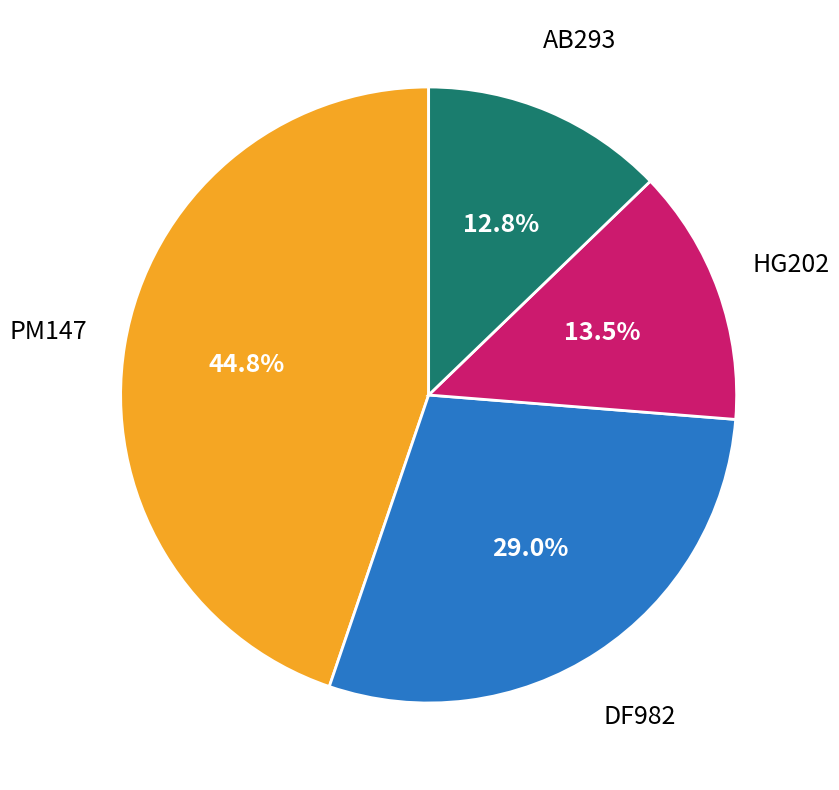

Does any single category account for the majority?

No